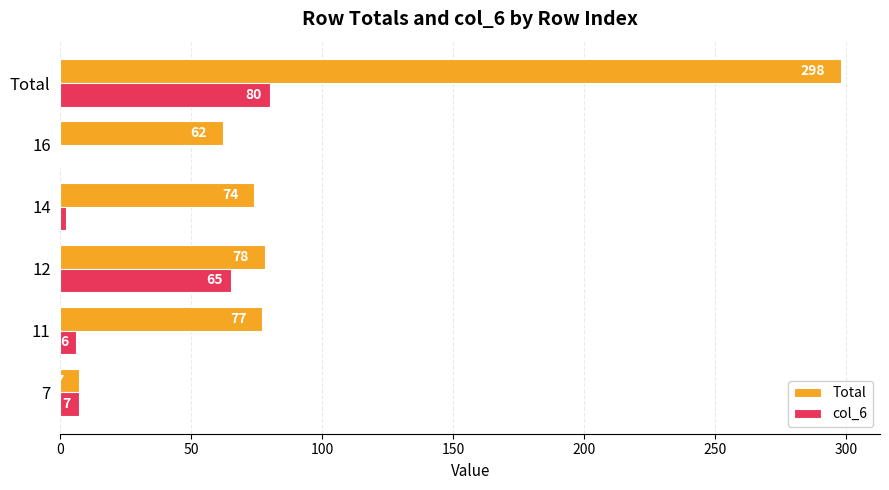

At which label is Total closest to 152?

12